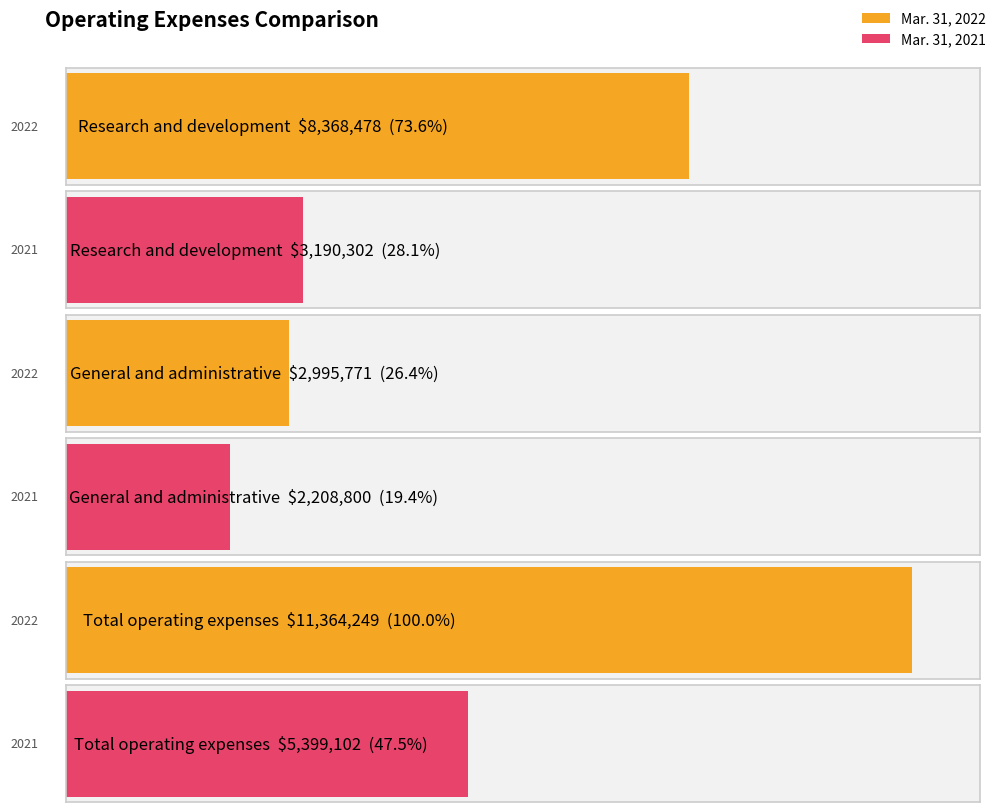

Between Research and development and General and administrative, which series saw the biggest shift?

Mar. 31, 2022